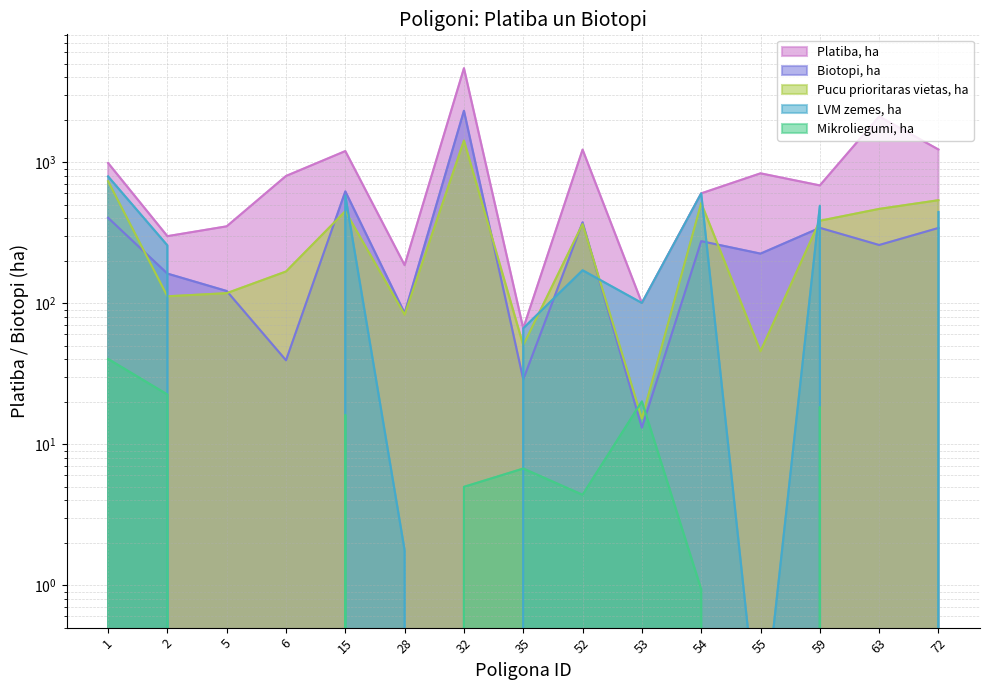

How many interior local peaks does the LVM zemes, ha series have?

4